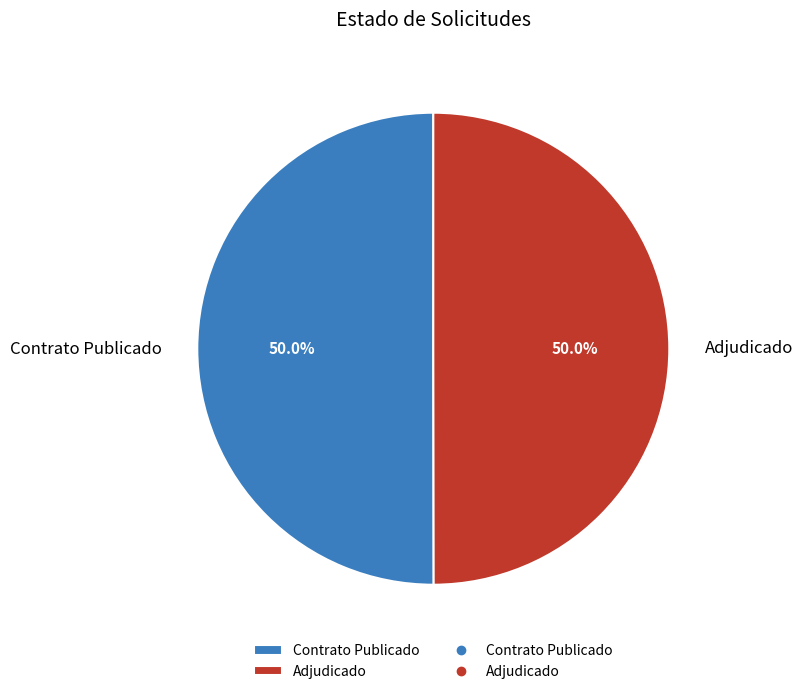

What percentage do Contrato Publicado and Adjudicado together represent?

100.0%